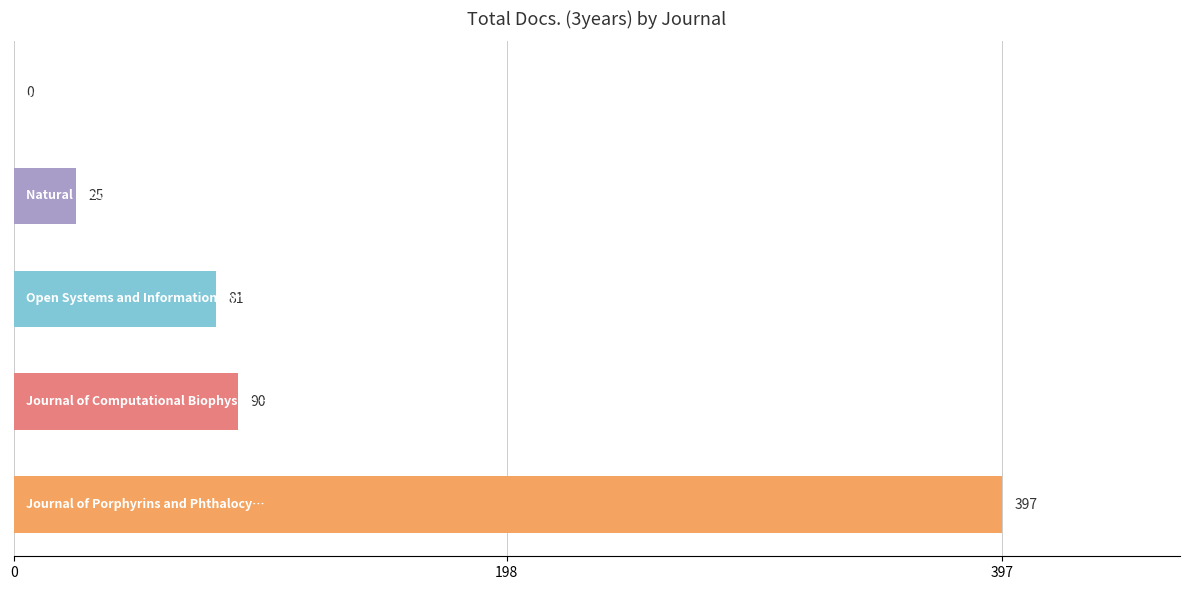

How many distinct data groups are displayed?

1